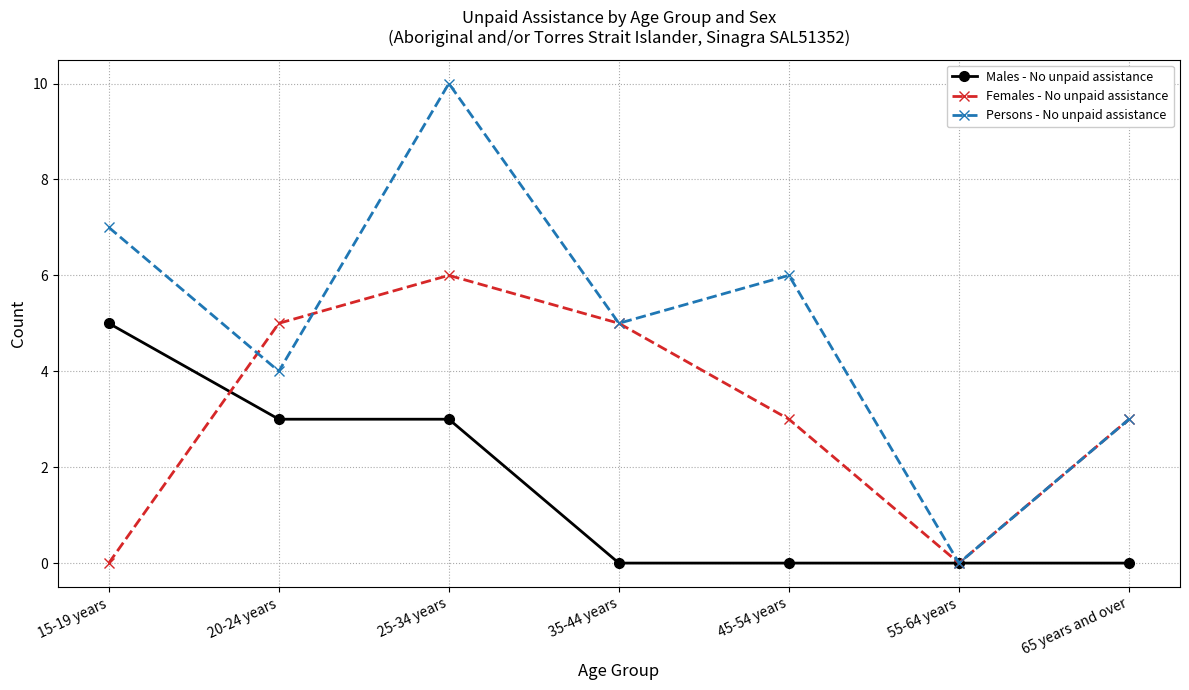

List the series in order of their peak value, highest first.

Persons - No unpaid assistance, Females - No unpaid assistance, Males - No unpaid assistance